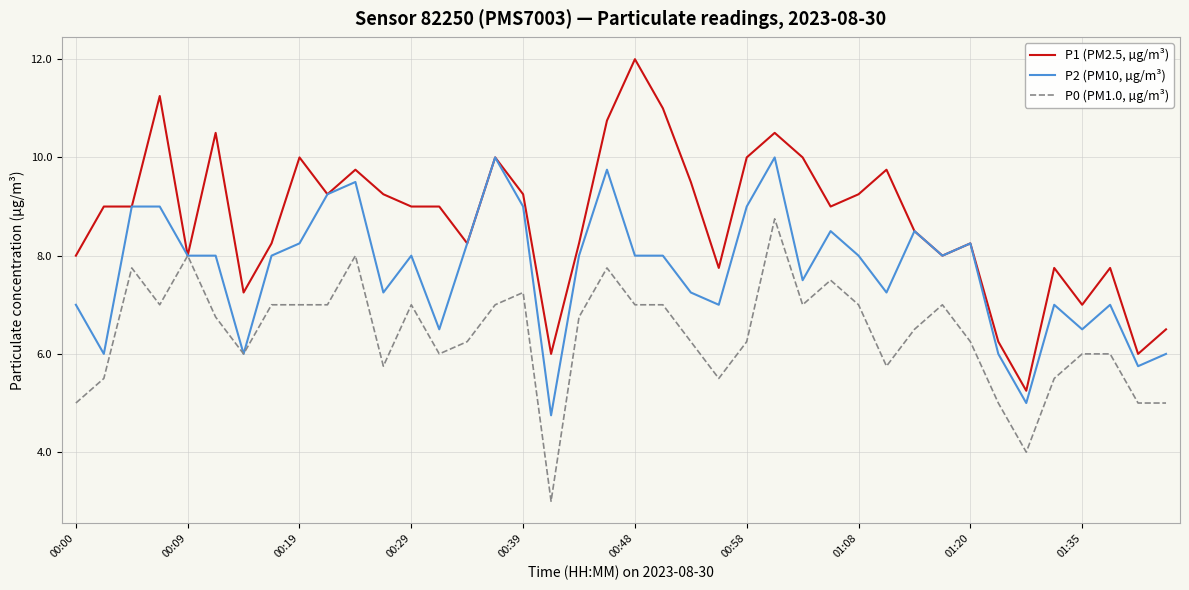

Does the chart display data point markers on the line(s)?

No